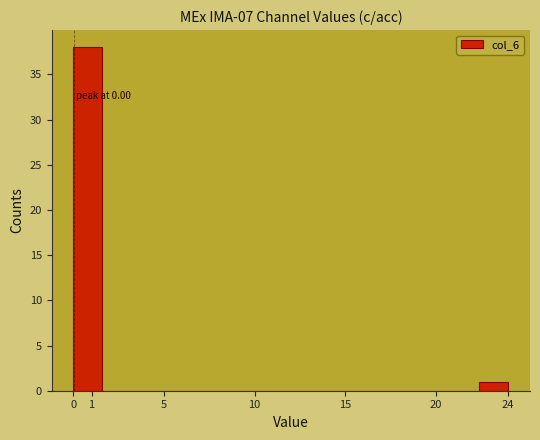

Over which range of the x-axis is the bar tallest?

0.0 to 1.6